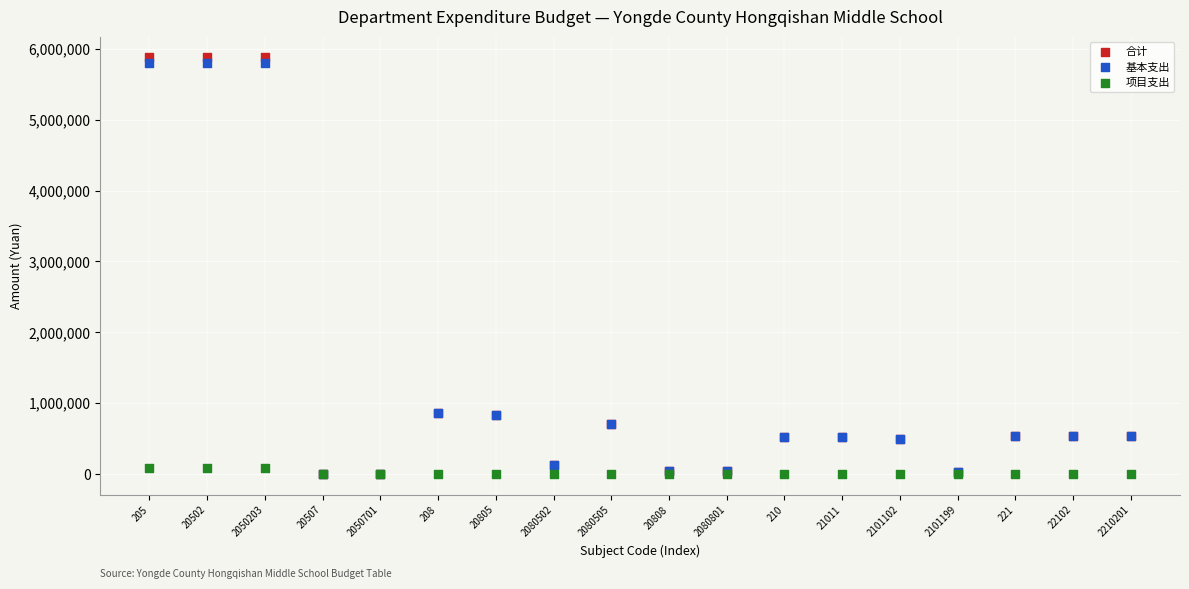

Which series has the largest Y range (max minus min)?

合计